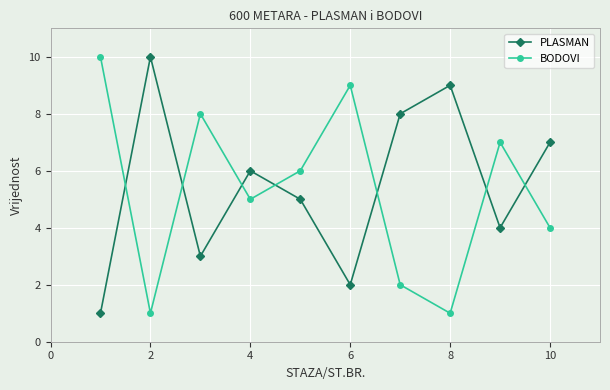

Which series ends up on top after the final intersection of PLASMAN and BODOVI?

PLASMAN